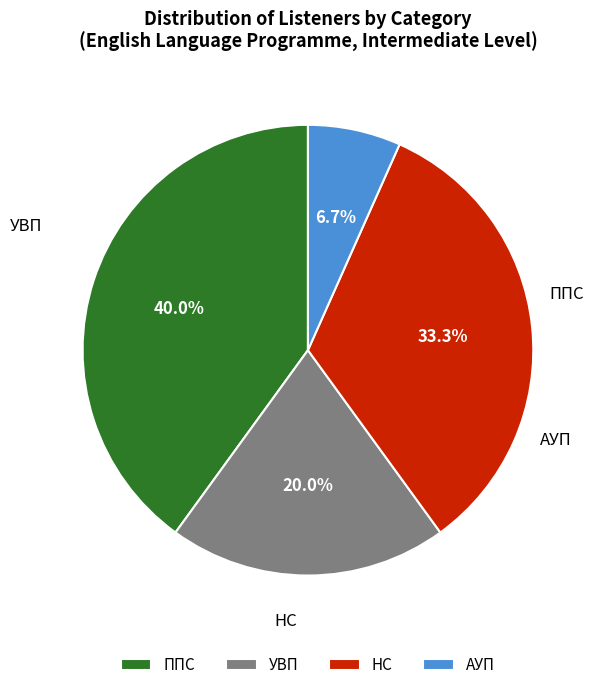

To the nearest percent, what portion does НС represent?

33%